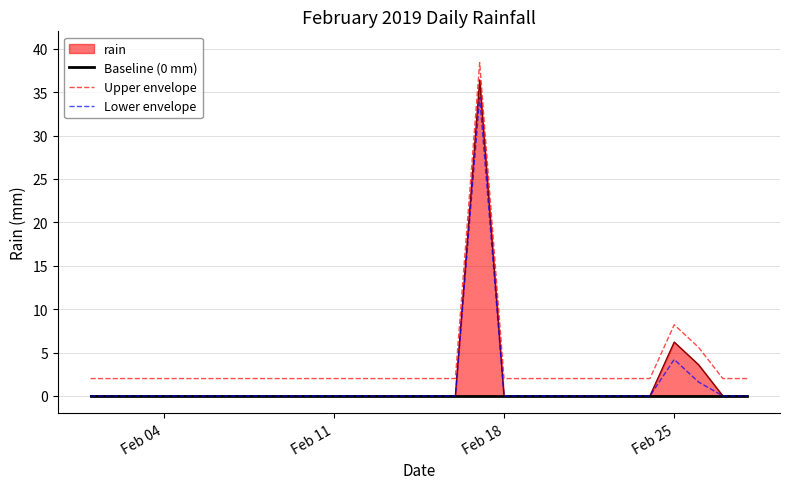

True or false: Baseline (0 mm) has more than 2 interior local peaks.

False